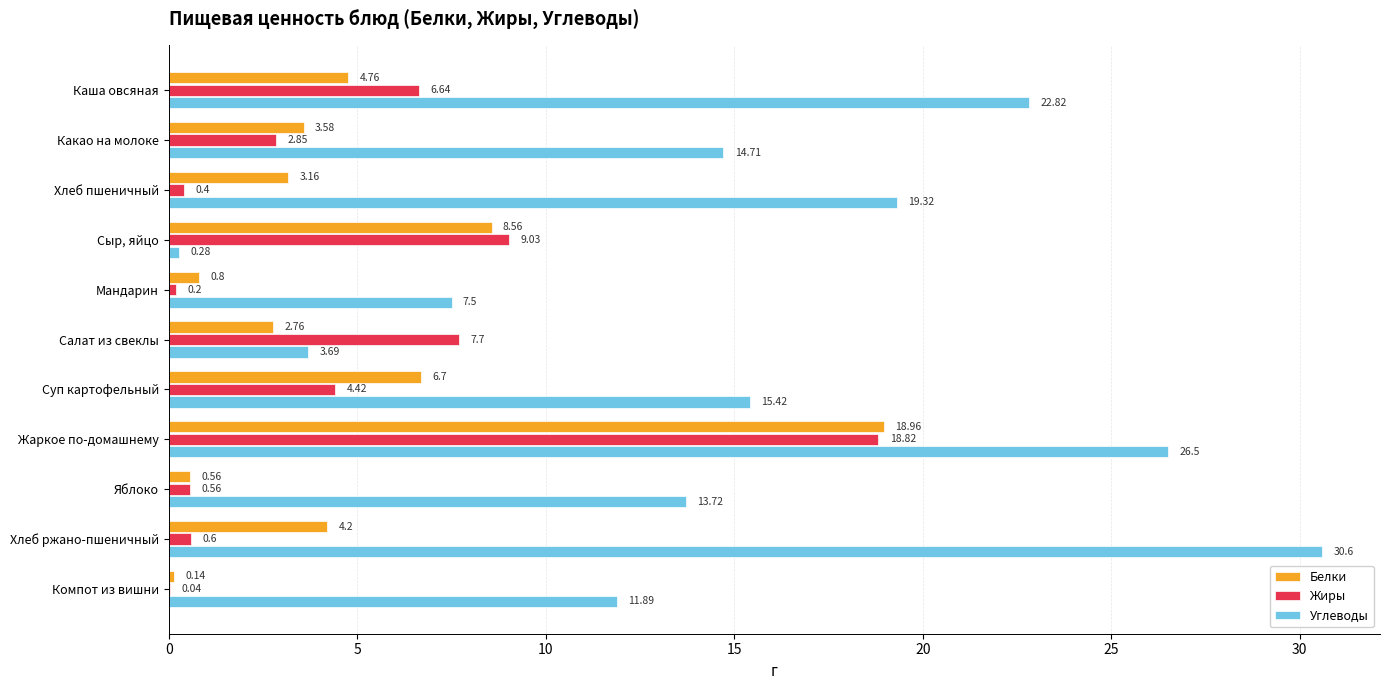

Between Какао на молоке and Салат из свеклы, which series saw the biggest shift?

Углеводы